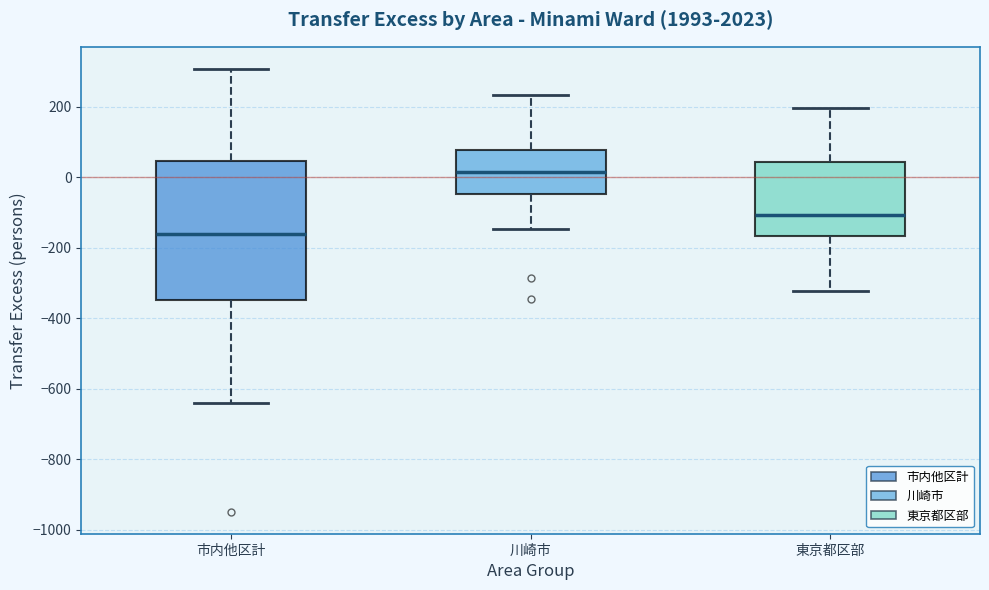

Reading left to right, transcribe this box plot: for each box, give where its median line is, the range the box spans, and where its two whiskers end, as read against the y-axis. The values are not printed on the chart, so give them approximately, as read against the axis.

市内他区計: median -160, box -340 to 40, whiskers -640 to 300
川崎市: median 20, box -40 to 80, whiskers -140 to 240
東京都区部: median -100, box -160 to 40, whiskers -320 to 200